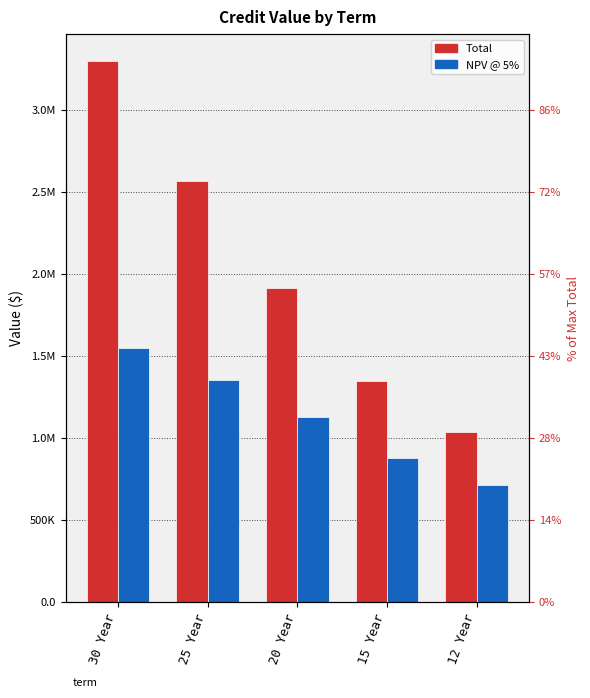

Read the NPV @ 5% value at 15 Year.

881660.1